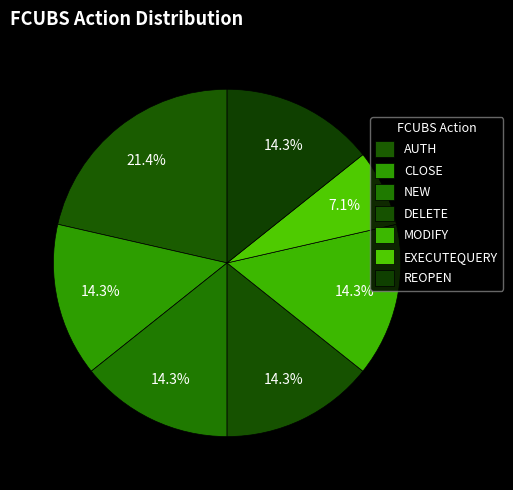

Count the number of slices in the pie.

7